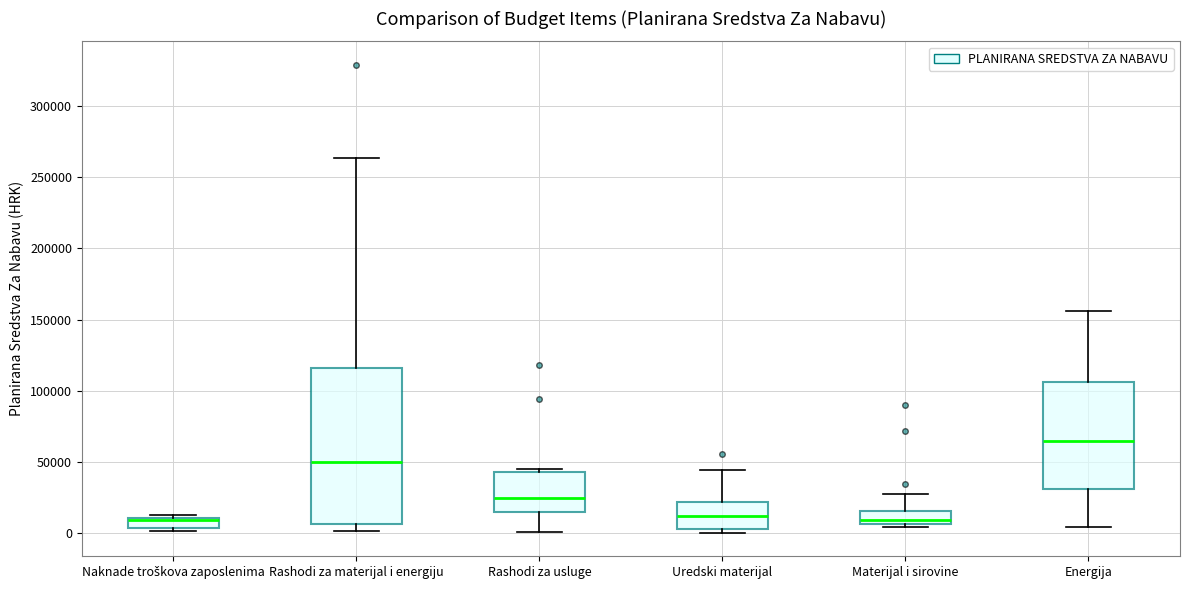

Comparing the boxes themselves (not the whiskers), which one is the tallest?

Rashodi za materijal i energiju